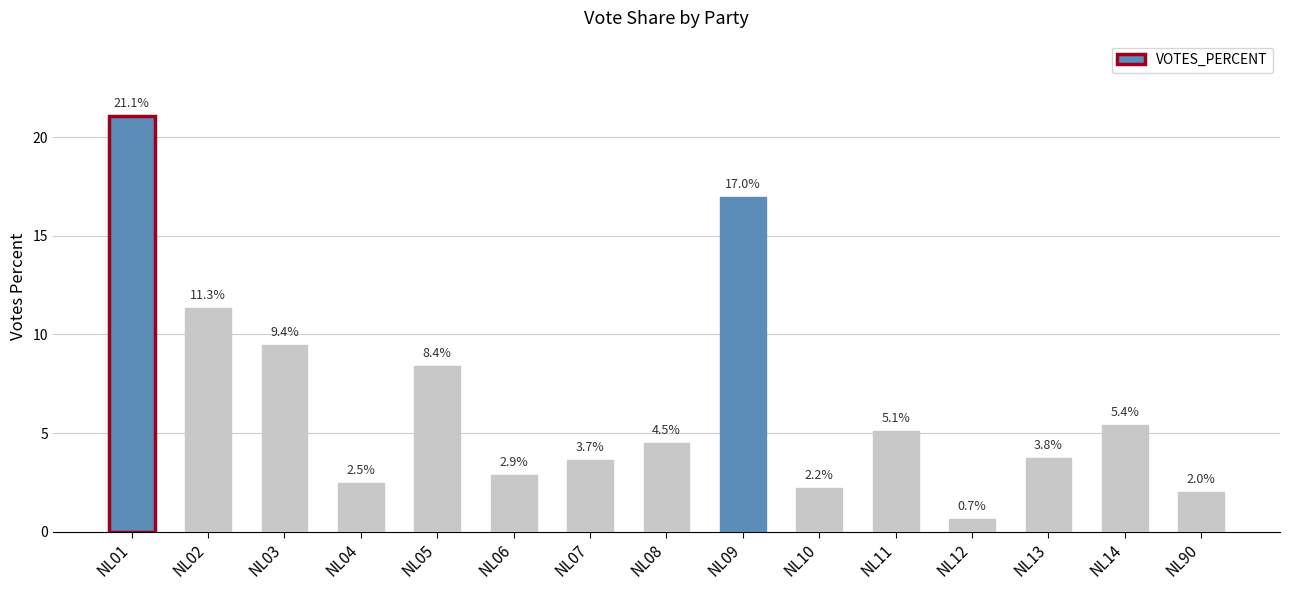

At which label does the data first exceed 4?

NL01